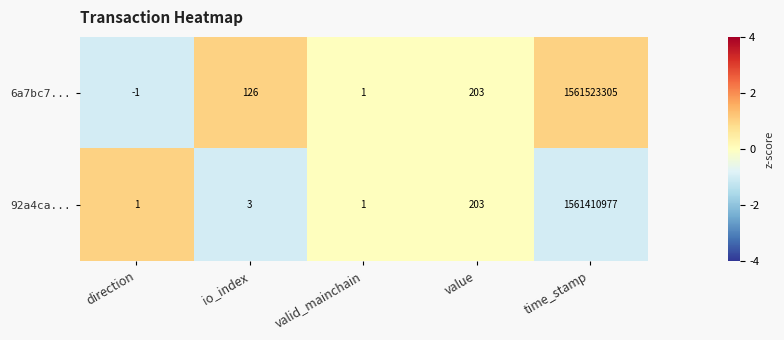

Rank the series at io_index from highest to lowest value.

6a7bc7..., 92a4ca...